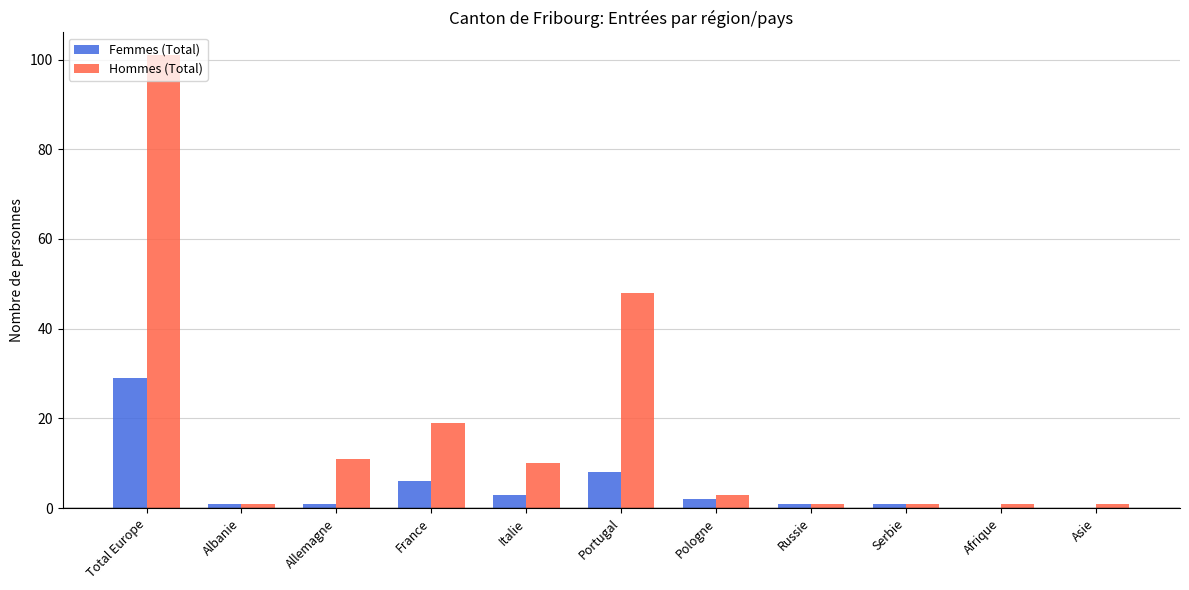

The Femmes (Total) series shows 0 at Afrique. True or false?

True